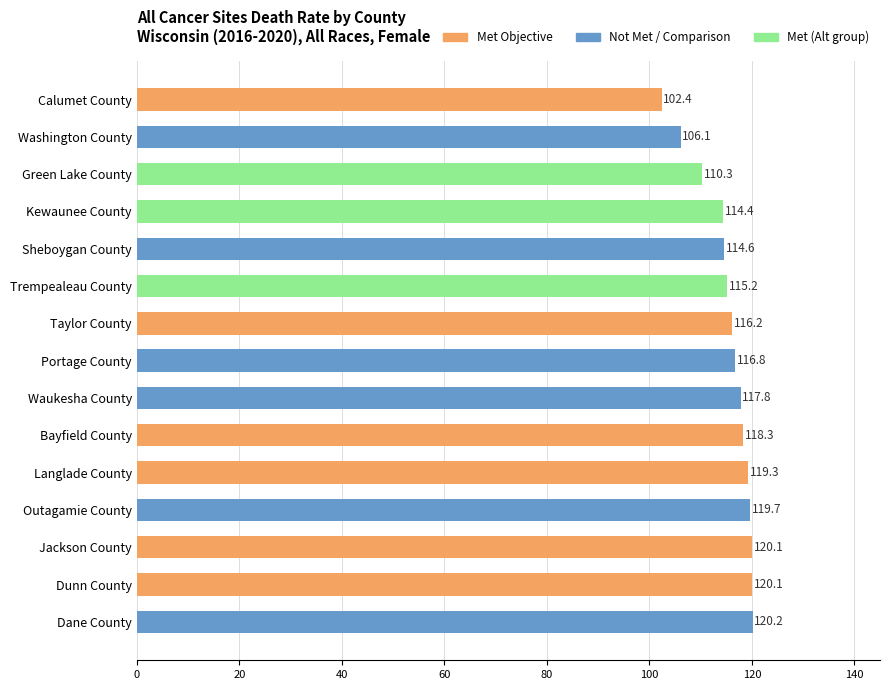

Between Calumet County and Langlade County, which is larger?

Langlade County